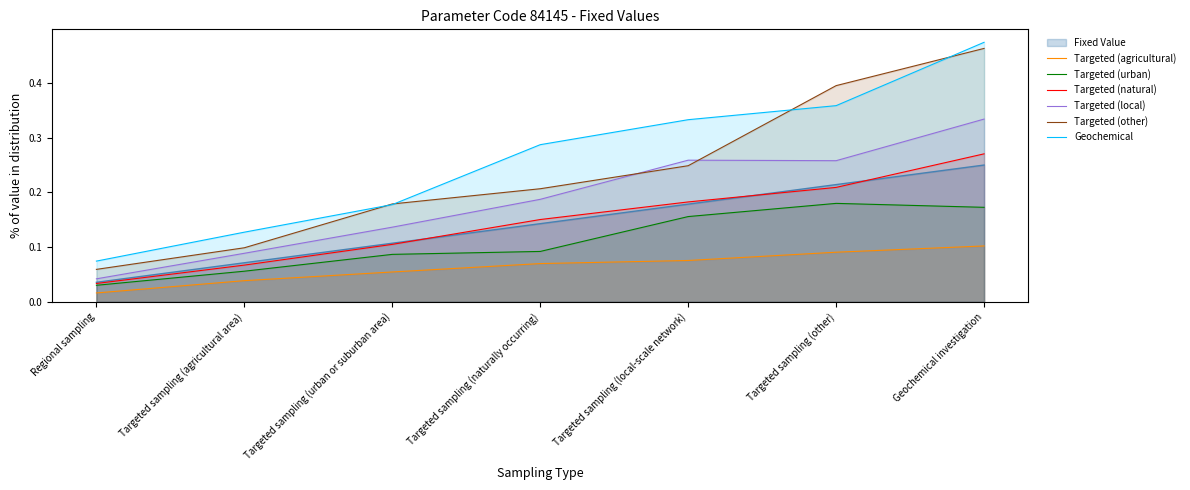

True or false: Targeted (other) and Targeted (natural) intersect in this chart.

False